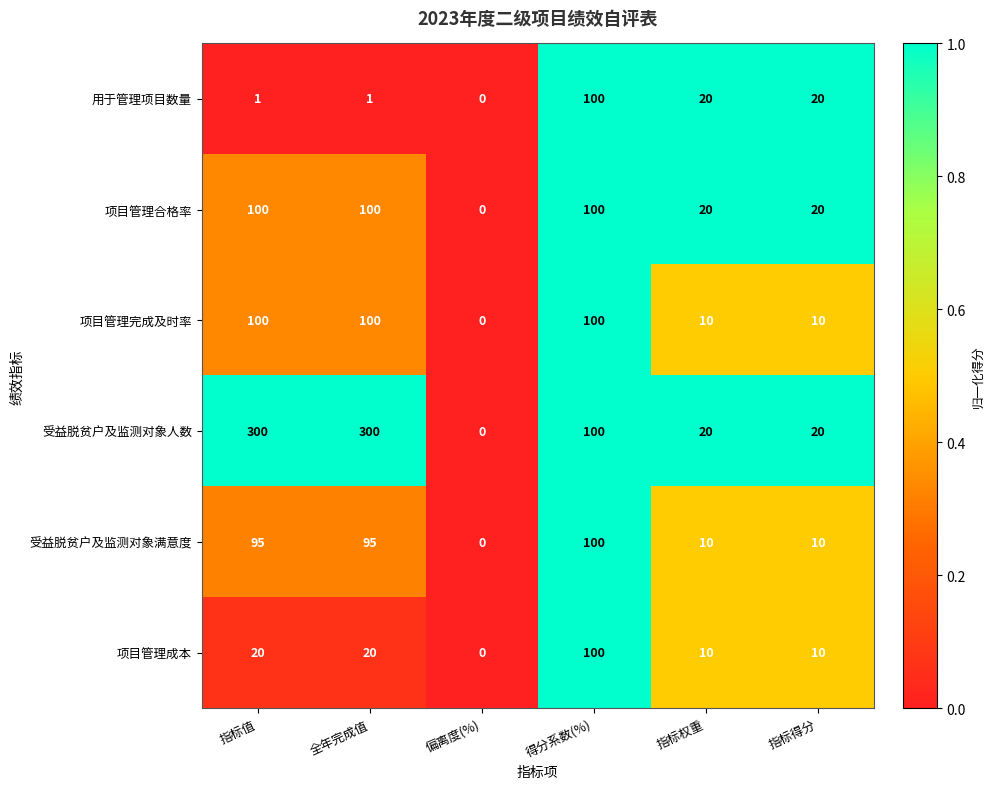

Count the number of categories in the chart.

6